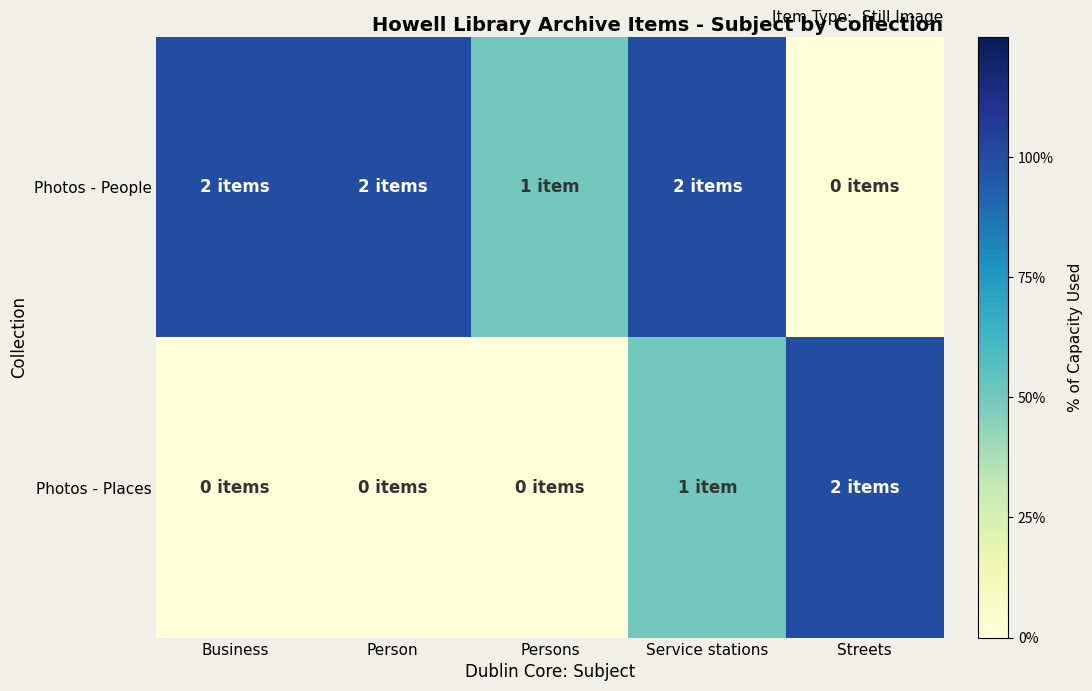

At which category is the sum across all series the highest?

Service stations